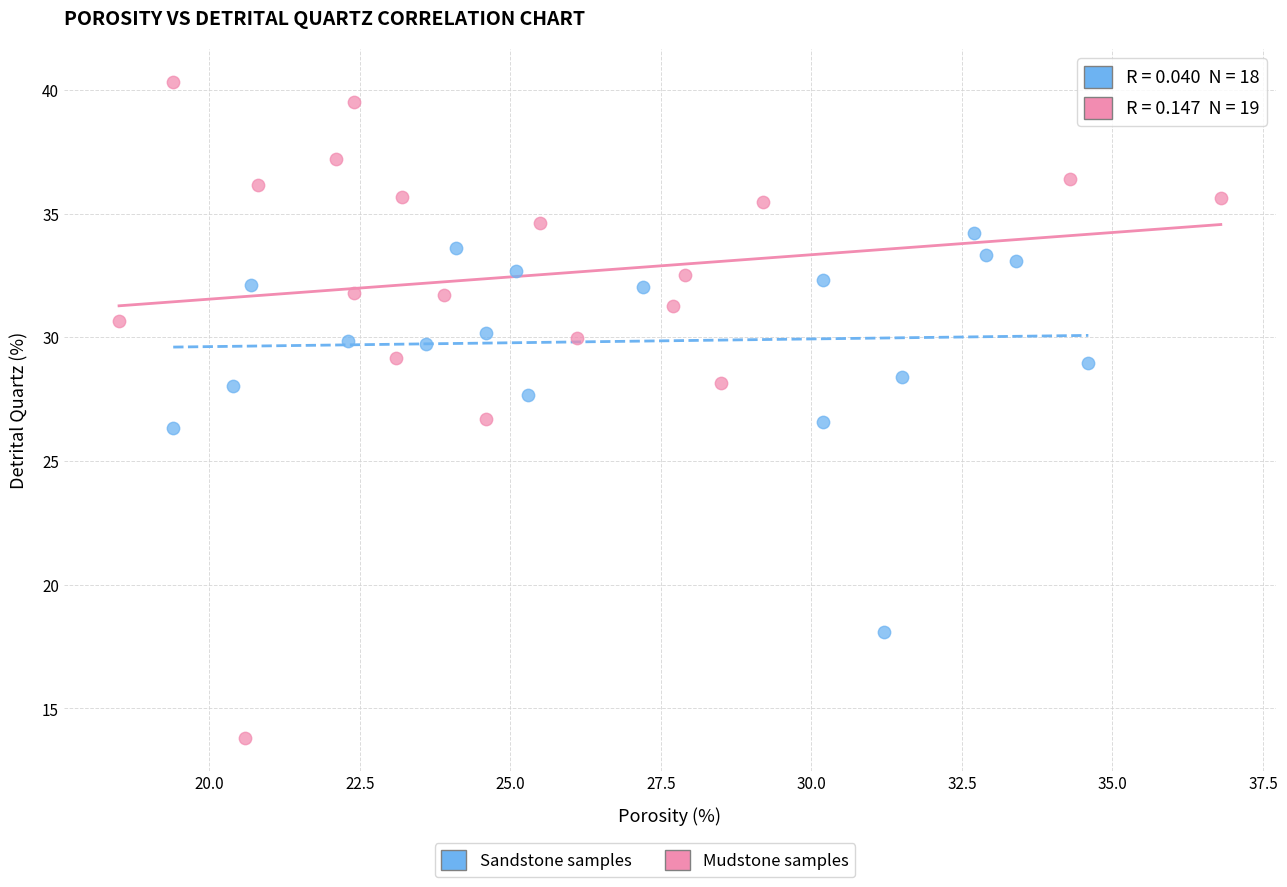

Which series reaches the minimum Y coordinate?

Mudstone samples